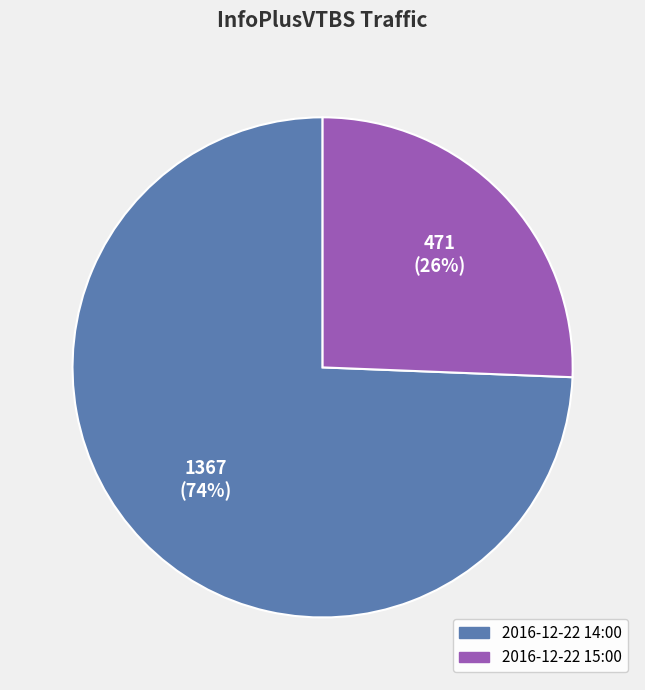

Count the number of slices in the pie.

2